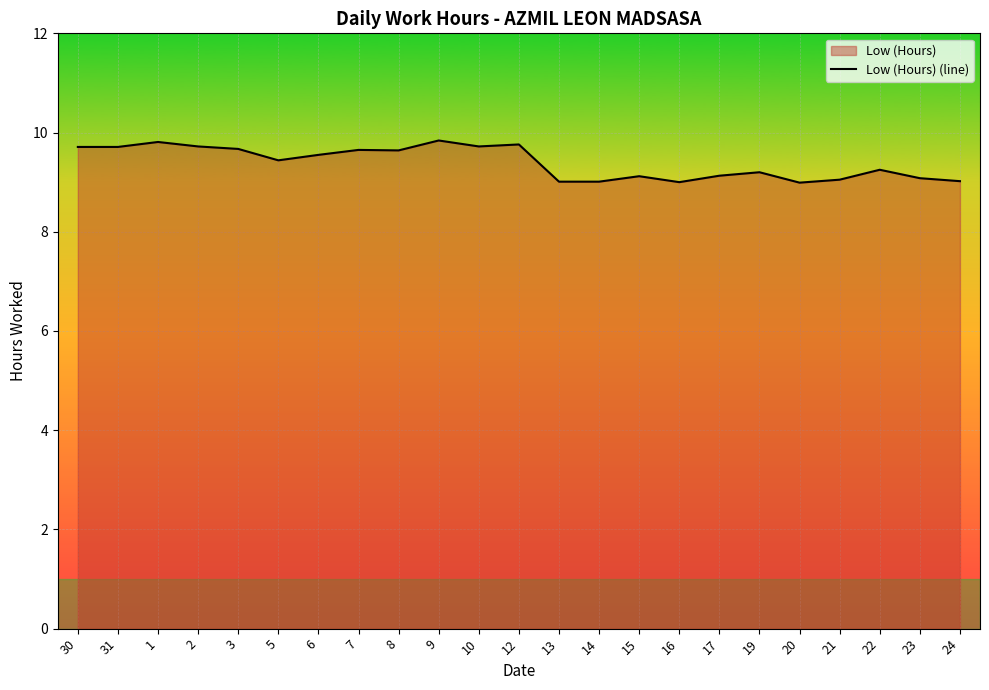

At which category does the data reach its first local peak?

1